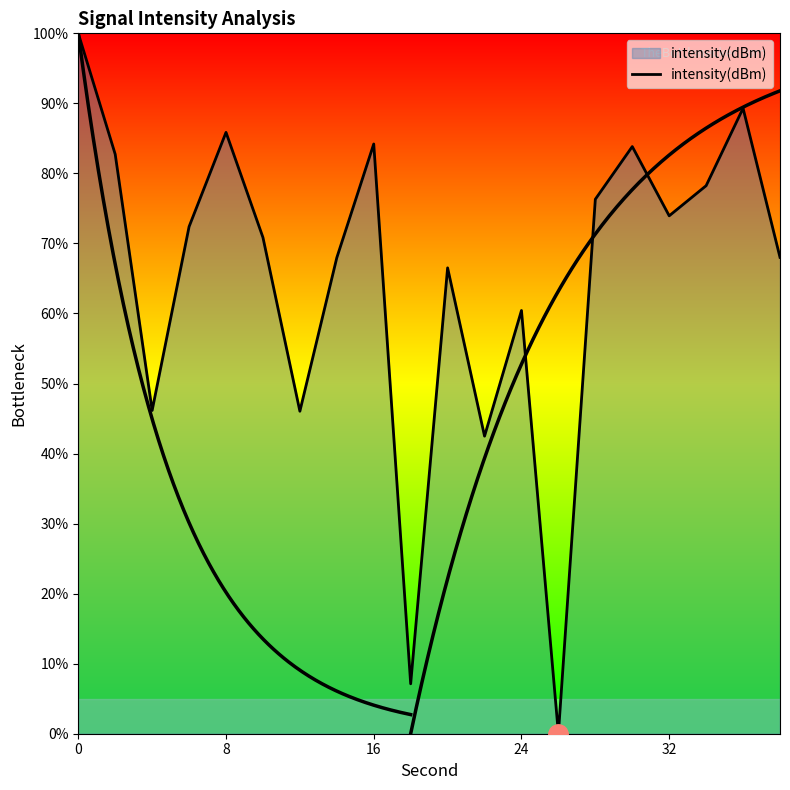

The value at 32 is 127.9. True or false?

False